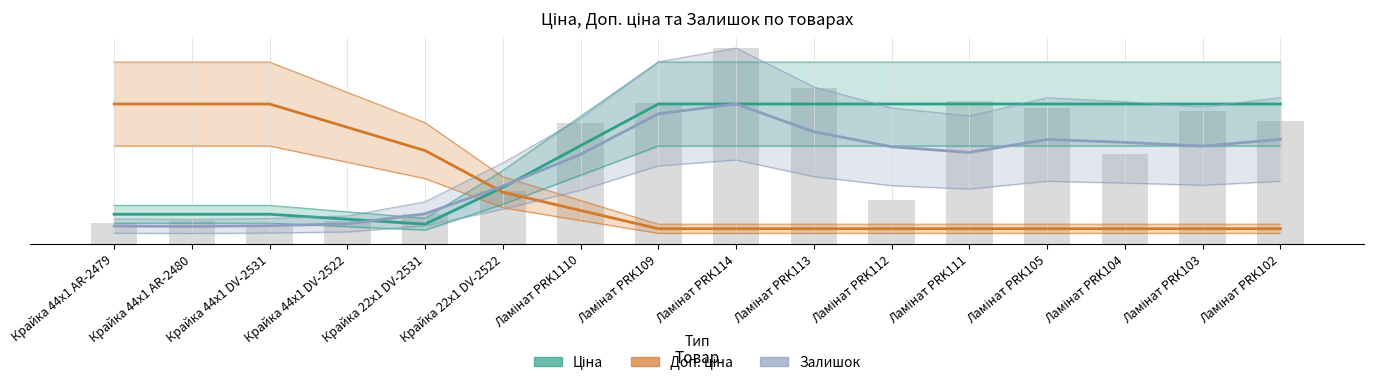

List the labels in order of Доп. ціна value, smallest first.

Ламінат PRK109, Ламінат PRK114, Ламінат PRK113, Ламінат PRK112, Ламінат PRK111, Ламінат PRK105, Ламінат PRK104, Ламінат PRK103, Ламінат PRK102, Ламінат PRK1110, Крайка 22x1 DV-2522, Крайка 22x1 DV-2531, Крайка 44x1 DV-2522, Крайка 44x1 AR-2479, Крайка 44x1 AR-2480, Крайка 44x1 DV-2531